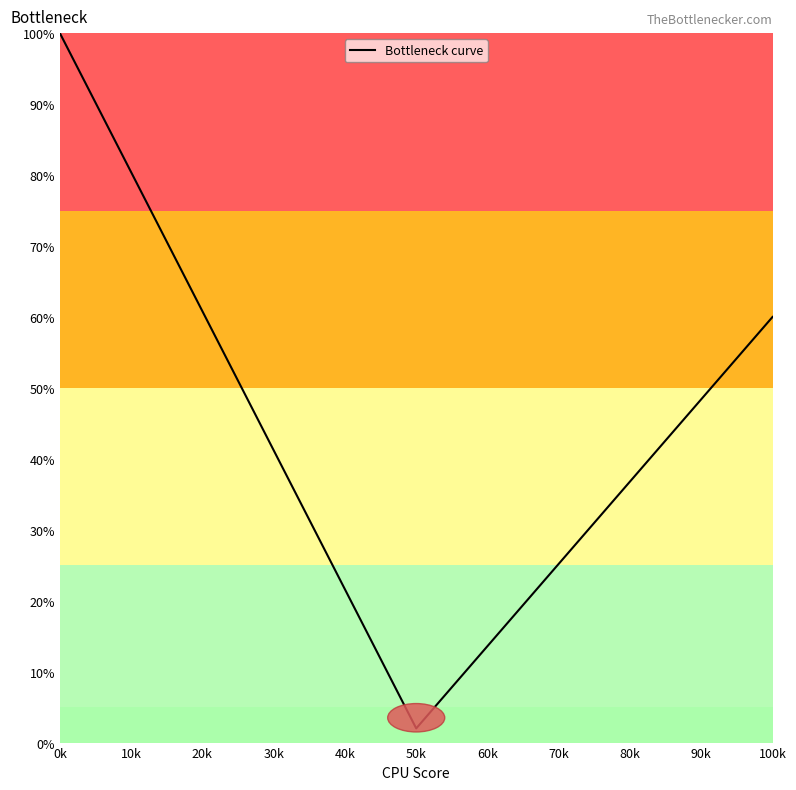

How many values are below 40?

3